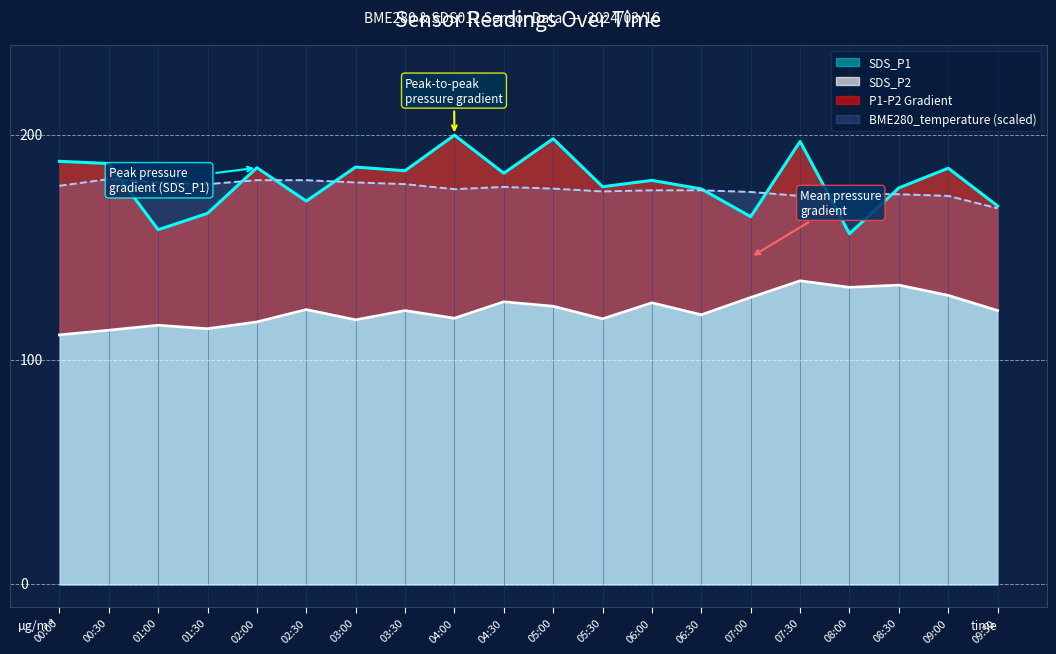

At how many categories does at least one series exceed 112?

20